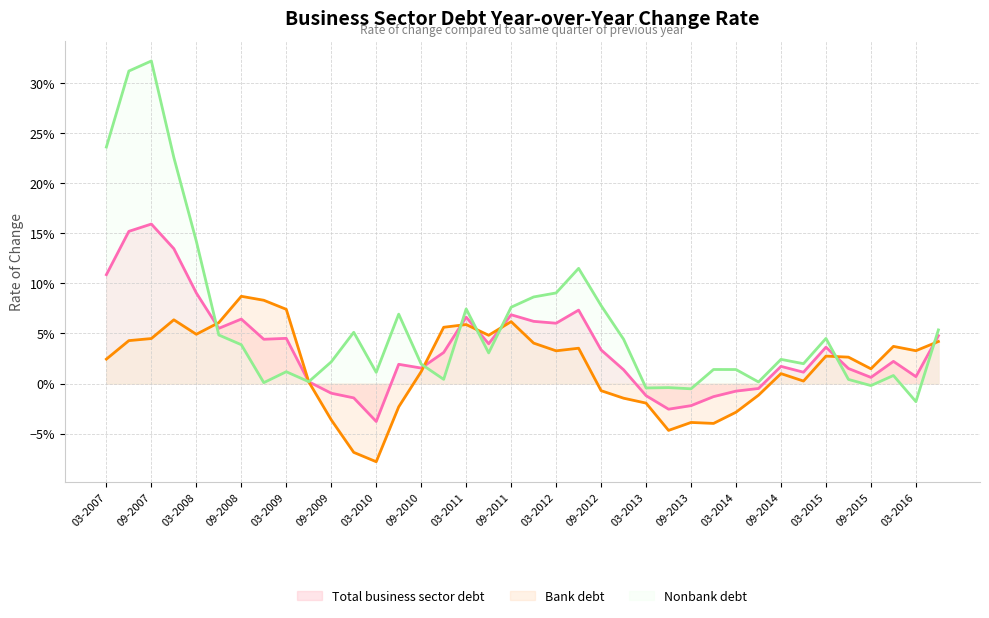

What is the average value of the Nonbank debt series?

0.1